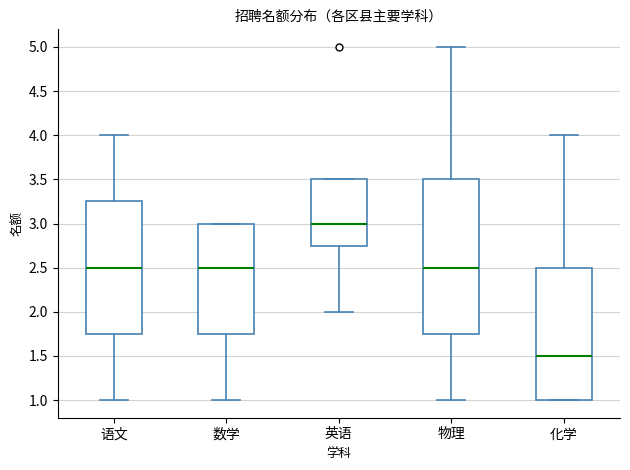

Reading left to right, transcribe this box plot: for each box, give where its median line is, the range the box spans, and where its two whiskers end, as read against the y-axis. The values are not printed on the chart, so give them approximately, as read against the axis.

语文: median 2.50, box 1.75 to 3.25, whiskers 1.00 to 4.00
数学: median 2.50, box 1.75 to 3.00, whiskers 1.00 to 3.00
英语: median 3.00, box 2.75 to 3.50, whiskers 2.00 to 3.50
物理: median 2.50, box 1.75 to 3.50, whiskers 1.00 to 5.00
化学: median 1.50, box 1.00 to 2.50, whiskers 1.00 to 4.00